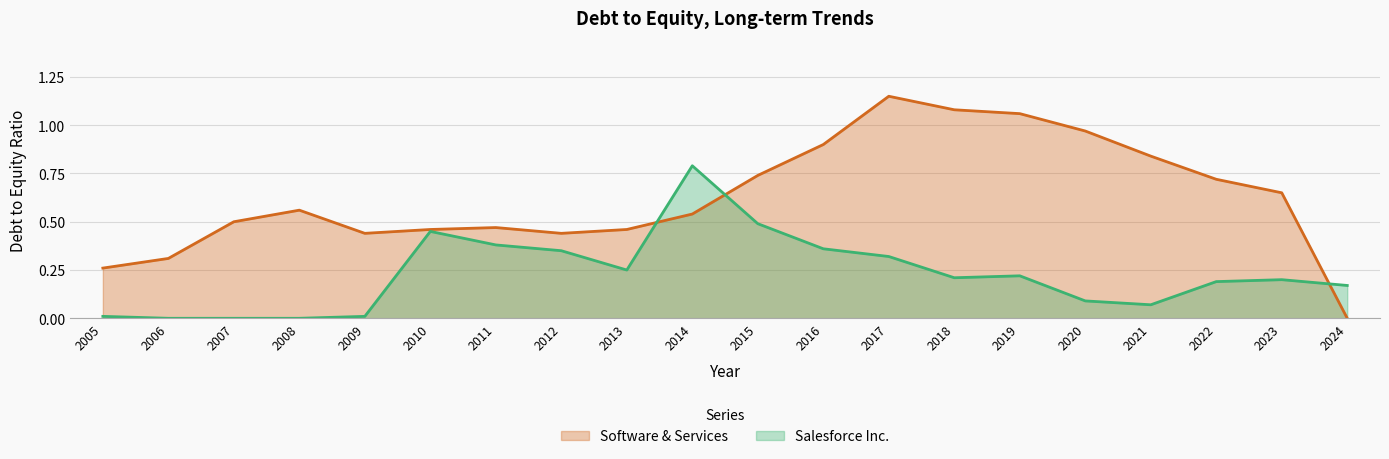

Reading left to right, extract all data points from this chart.

Salesforce Inc.: 0.0	0.0	0.0	0.0	0.0	0.5	0.4	0.3	0.2	0.8	0.5	0.4	0.3	0.2	0.2	0.1	0.1	0.2	0.2	0.2
Software & Services: 0.3	0.3	0.5	0.6	0.4	0.5	0.5	0.4	0.5	0.5	0.7	0.9	1.1	1.1	1.1	1.0	0.8	0.7	0.7	0.0